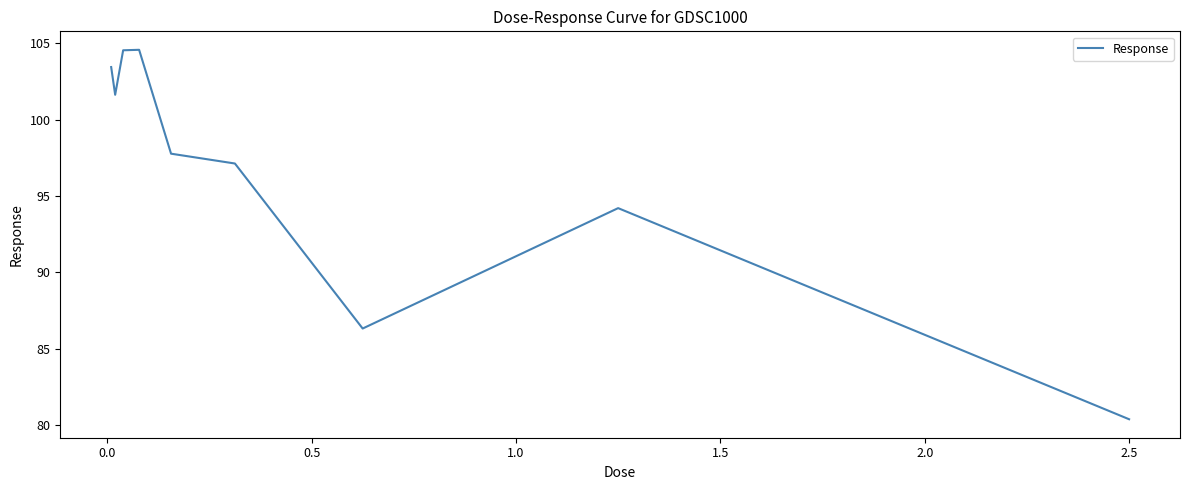

What is the difference between the maximum and minimum values?

24.2